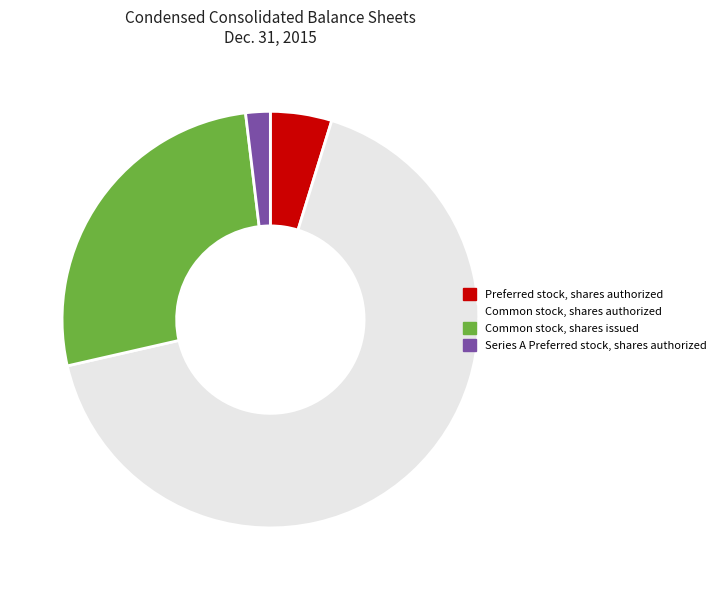

Combined, do Common stock, shares authorized and Preferred stock, shares authorized account for over 50%?

Yes